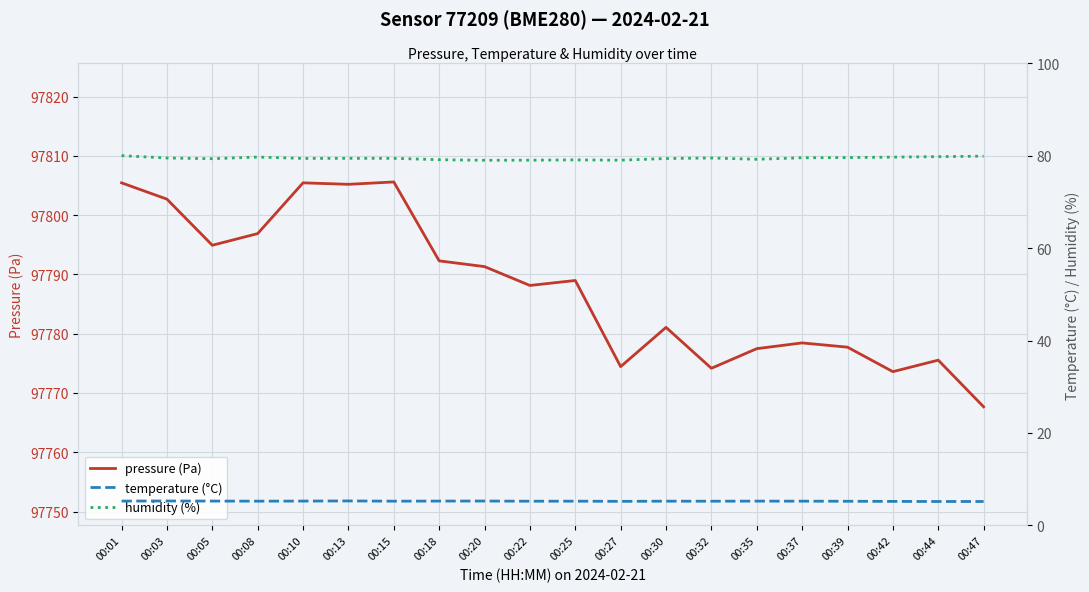

True or false: humidity (%) and temperature (°C) intersect in this chart.

False